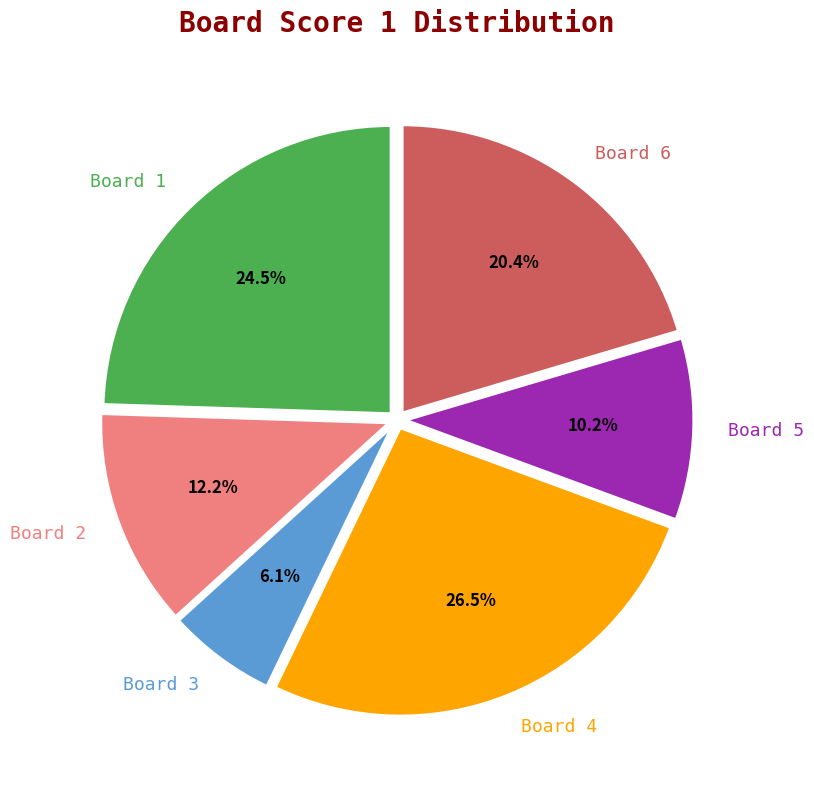

Which has a higher value, Board 5 or Board 6?

Board 6